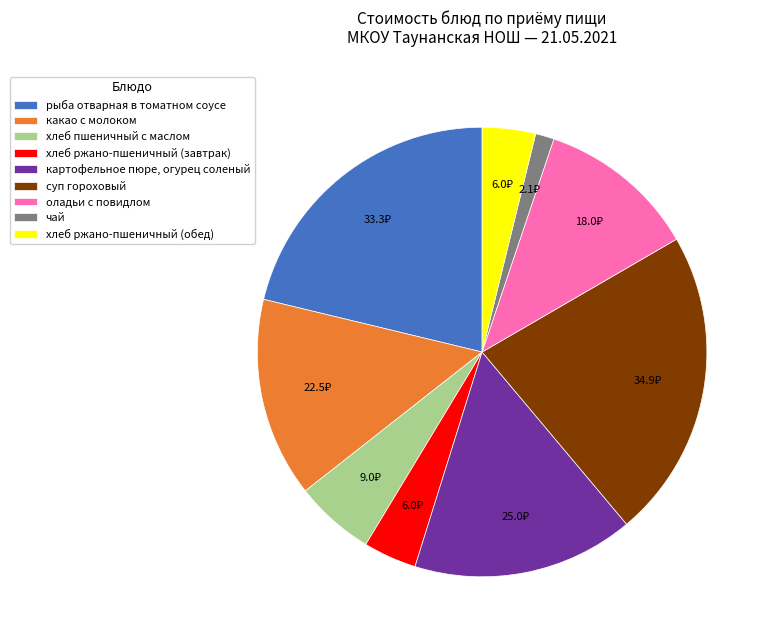

Is it true that хлеб пшеничный с маслом is 6% of the pie?

True